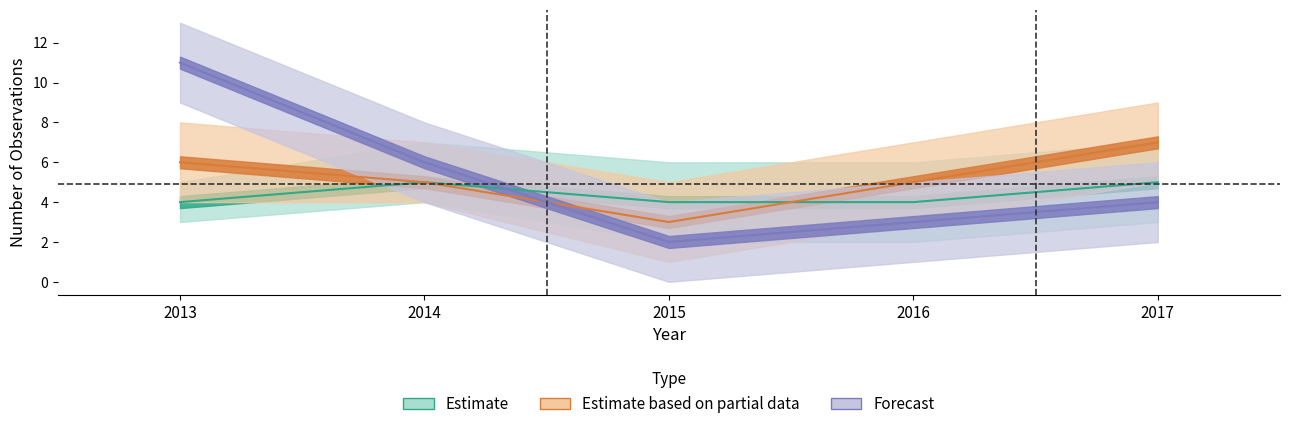

Which series has the widest spread of values?

Forecast